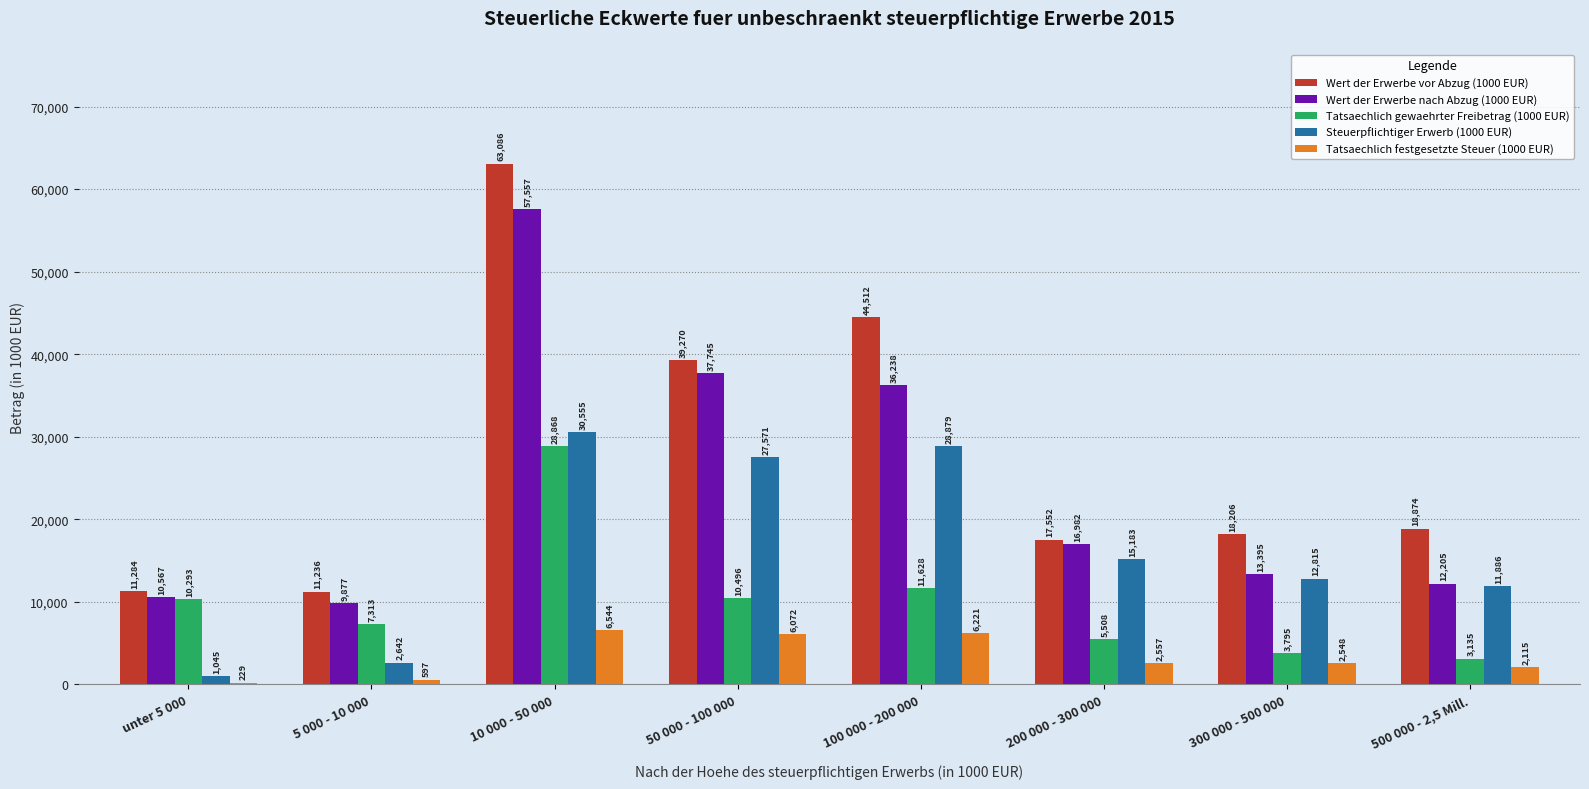

What is the greatest value displayed?

63086